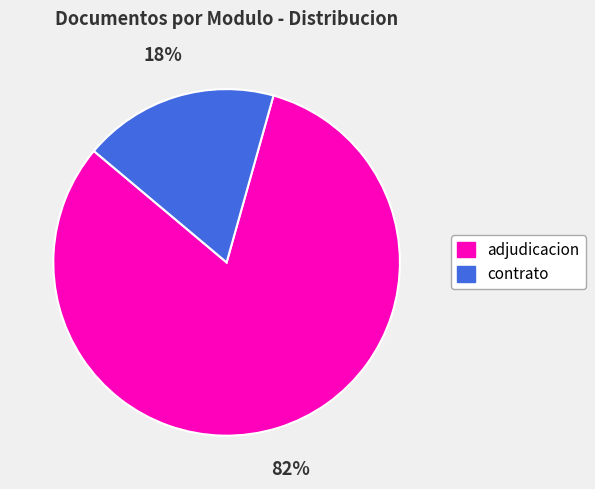

Which slice is the largest?

adjudicacion